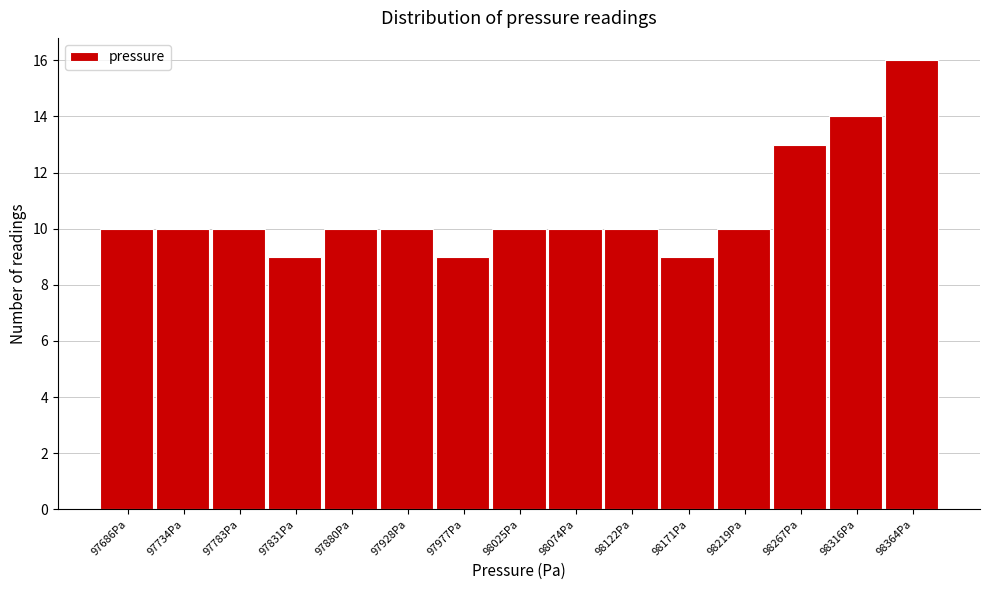

Reading left to right, what are all the values shown in this chart?

10	10	10	9	10	10	9	10	10	10	9	10	13	14	16